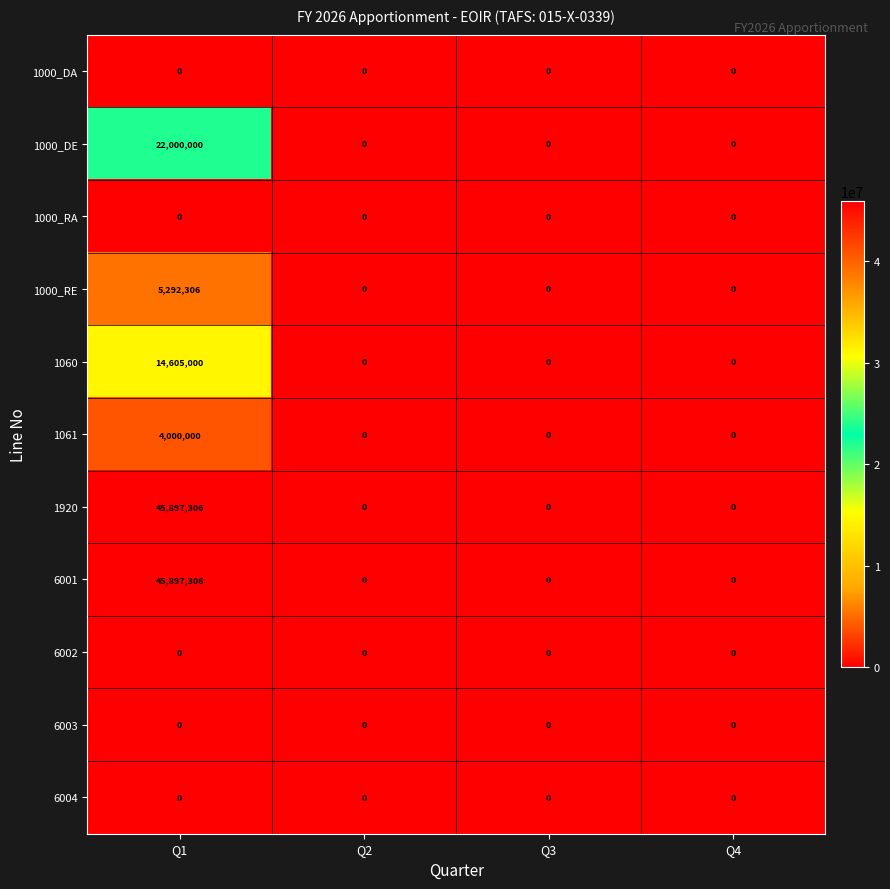

Is the value of 1920 at Q1 greater than the value of 6004 at Q2?

Yes